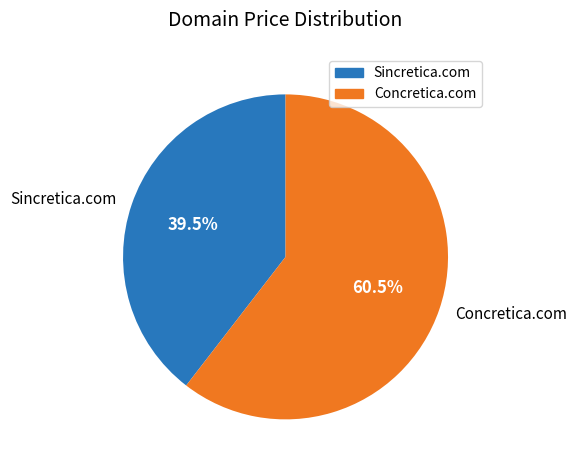

Is the sum of Sincretica.com and Concretica.com greater than half?

Yes